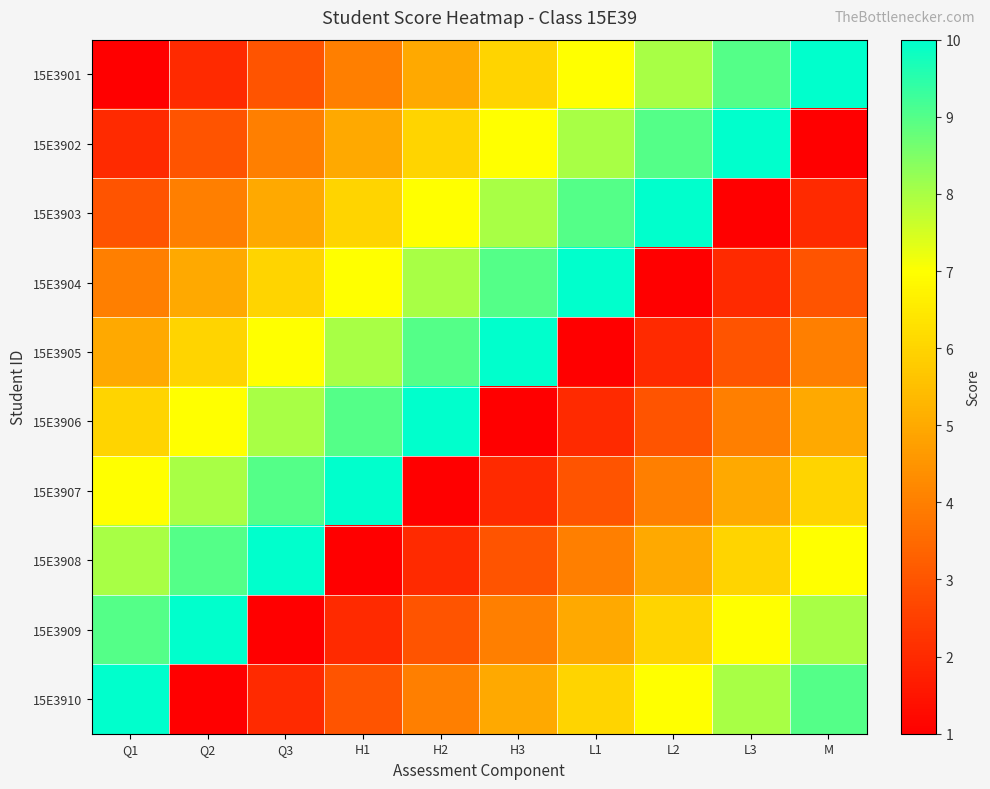

How many categories are shown in the chart?

10